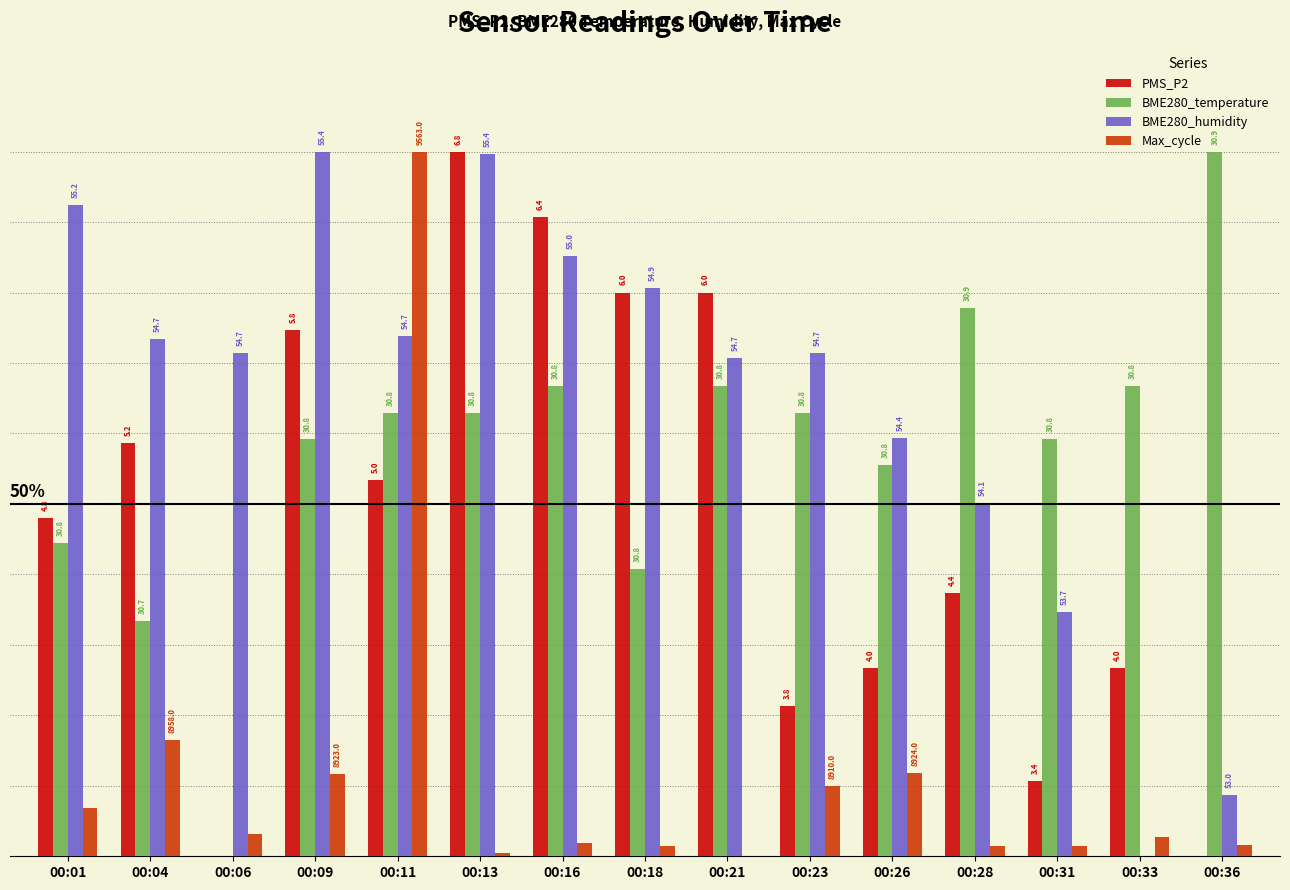

What is the approximate value of BME280_temperature at 00:18?

0.4